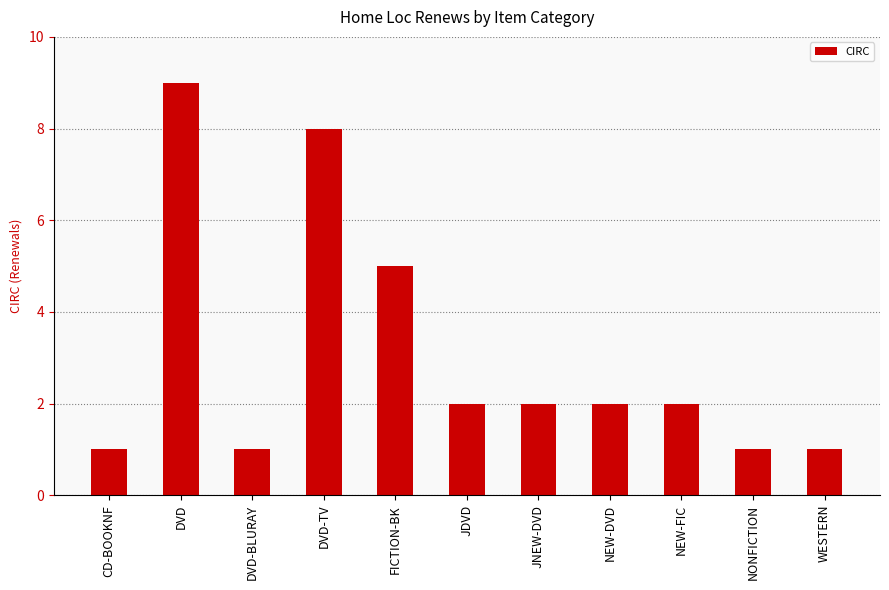

How many values are between 1 and 5?

9